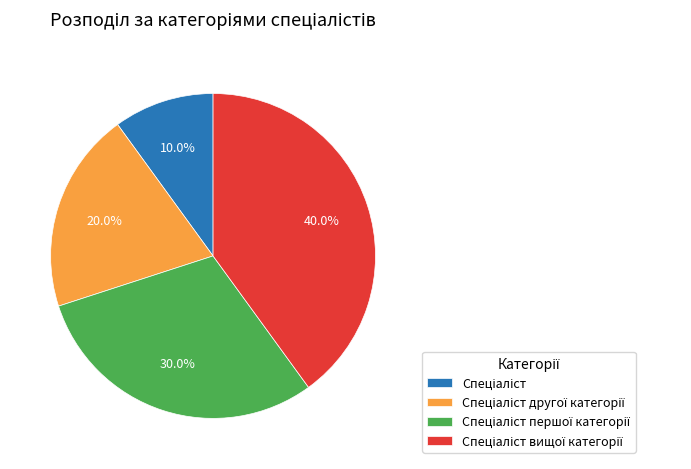

Is there any slice that represents more than half of the pie?

No